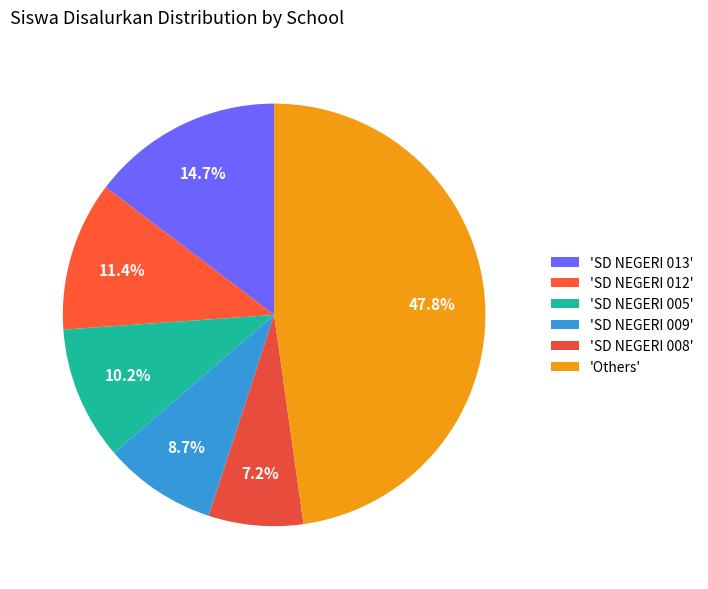

Rank the categories by value from highest to lowest.

'Others', 'SD NEGERI 013', 'SD NEGERI 012', 'SD NEGERI 005', 'SD NEGERI 009', 'SD NEGERI 008'